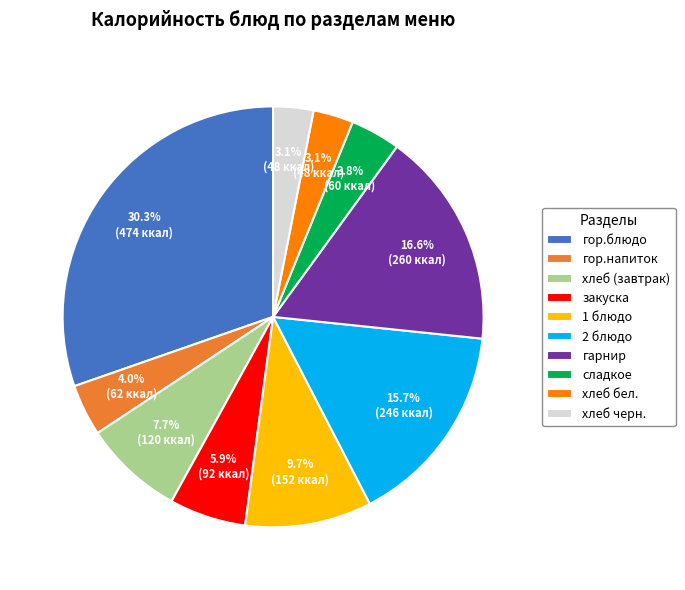

How many segments does this pie chart have?

10